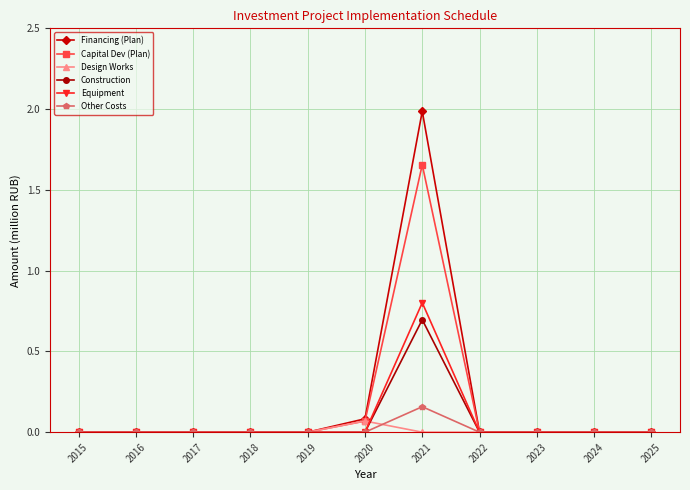

What are all the series names shown in the legend?

Financing (Plan), Capital Dev (Plan), Design Works, Construction, Equipment, Other Costs